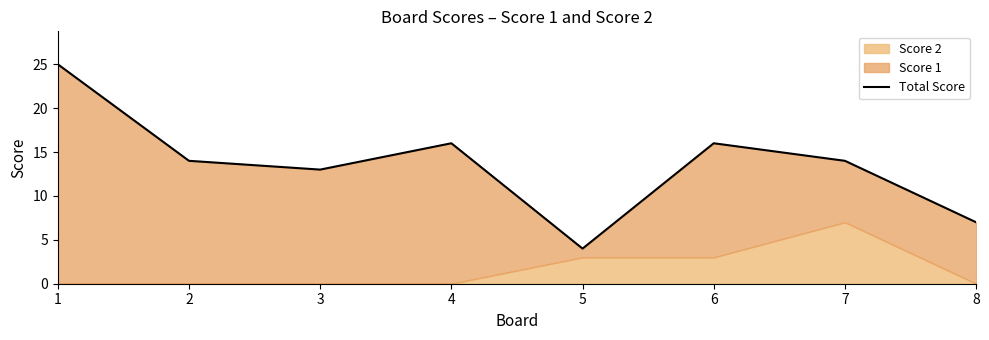

How many lines are shown in the chart?

1